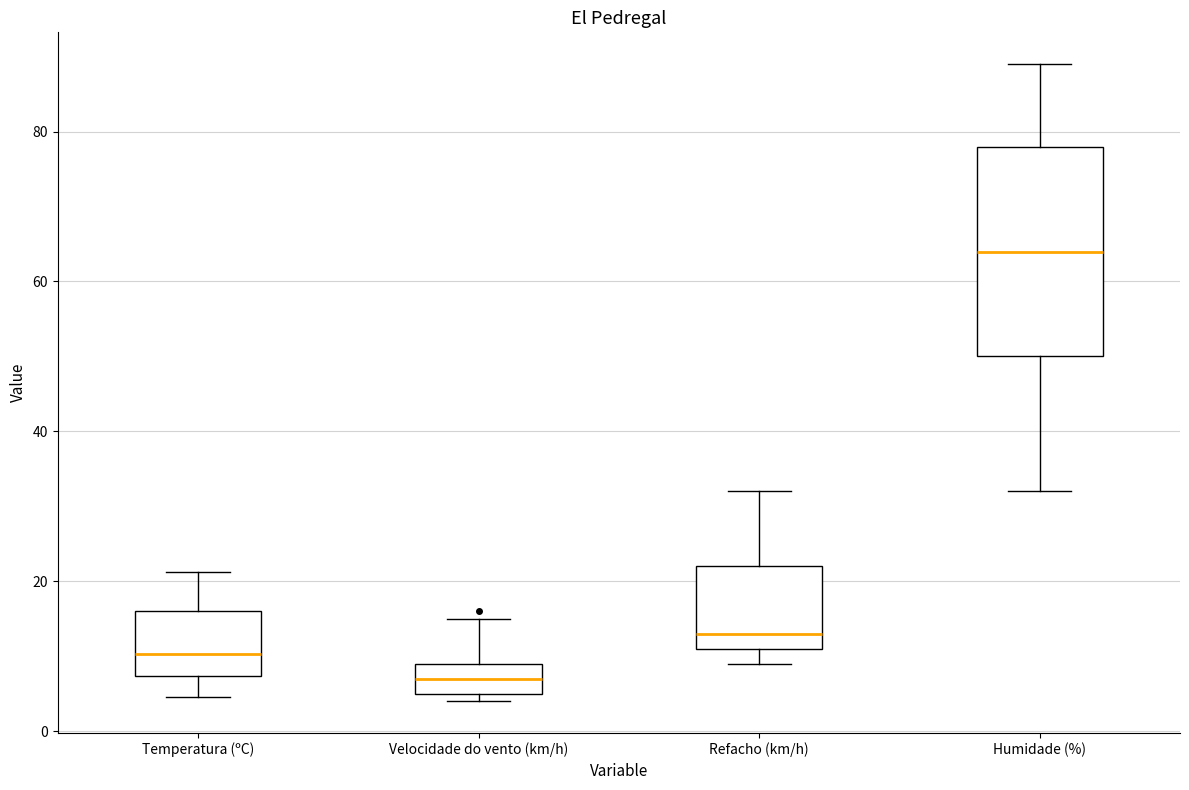

Where does the median line of the box for Velocidade do vento (km/h) sit on the y-axis? The values are not printed on the chart, so give them approximately, as read against the axis.

8